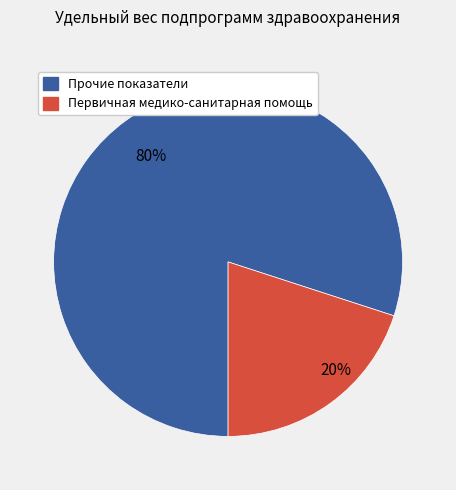

How many slices are in this pie chart?

2